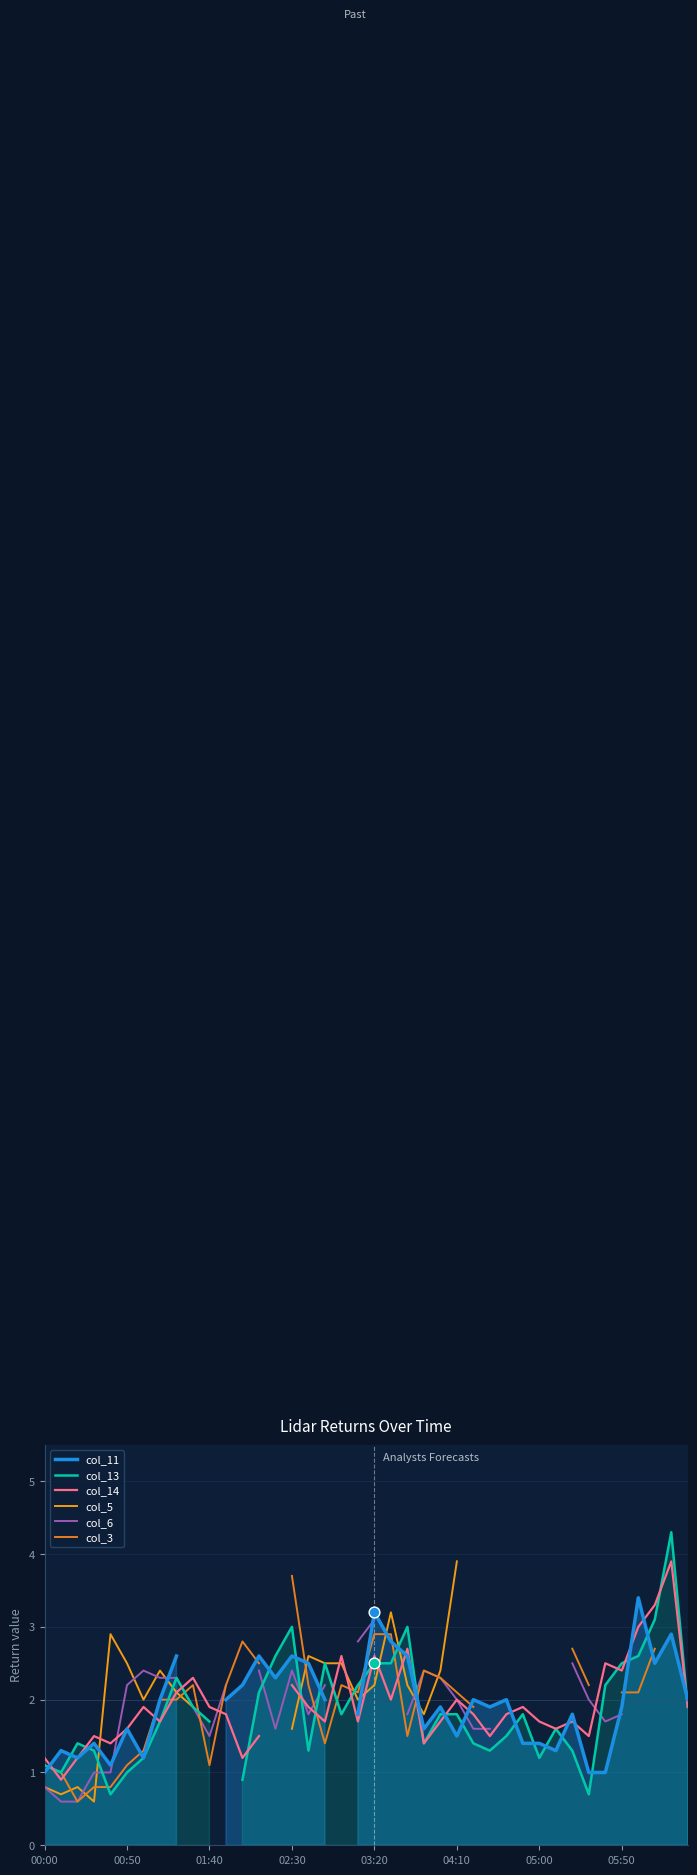

Which series contains the lowest Y value?

col_5